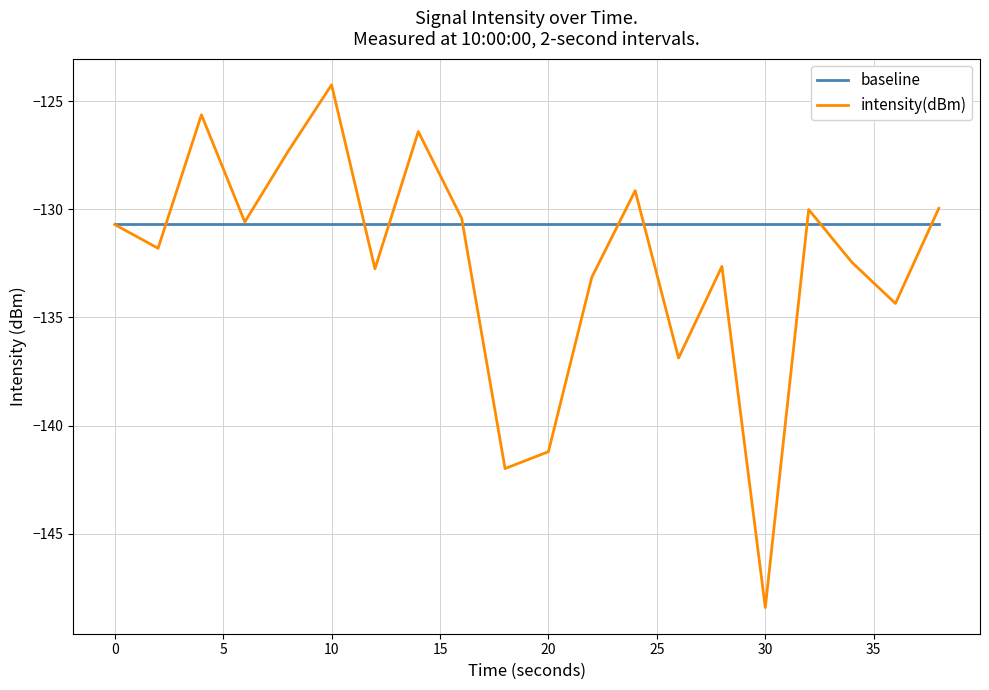

Does the chart have visible grid lines?

Yes